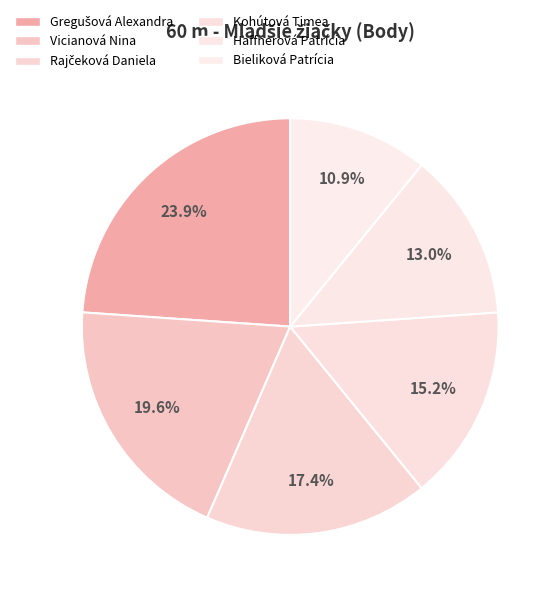

To the nearest percent, what percentage of the pie is Haffnerová Patrícia?

13%